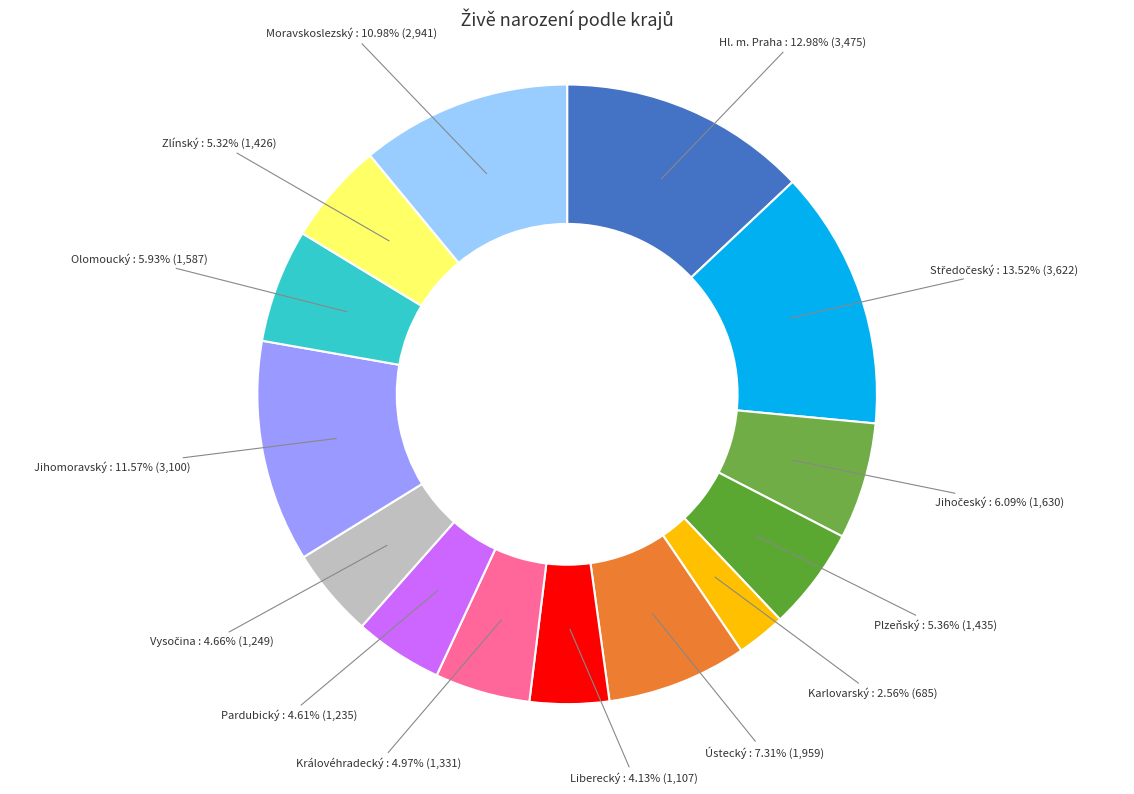

How many segments does this pie chart have?

14